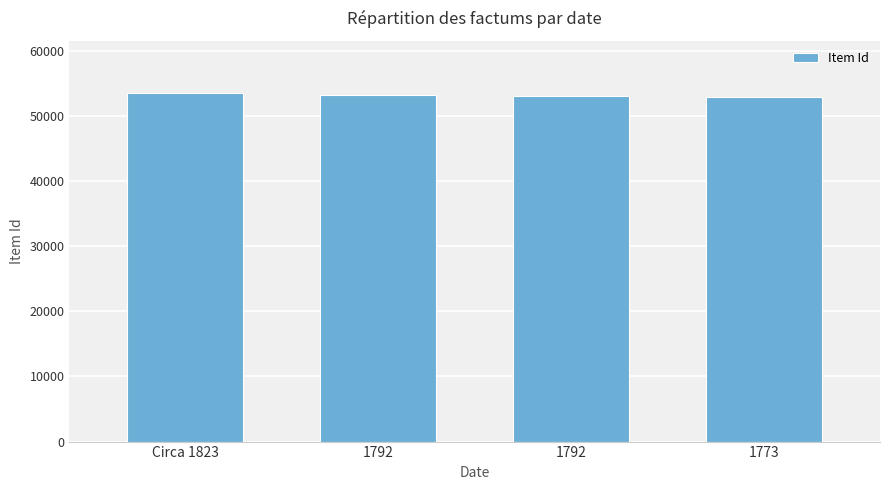

How many values are below 53187?

2